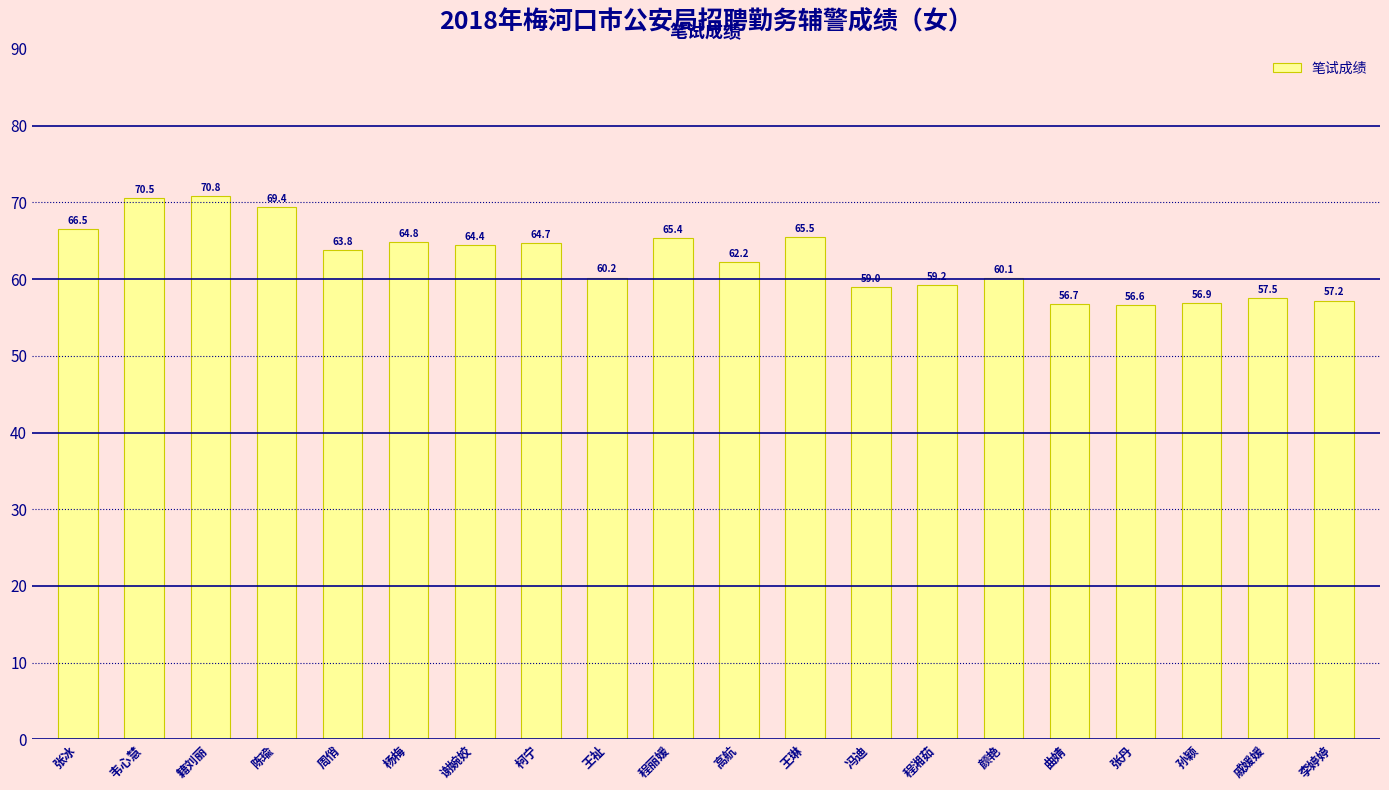

What is the value of the 15th bar from the left?

60.1